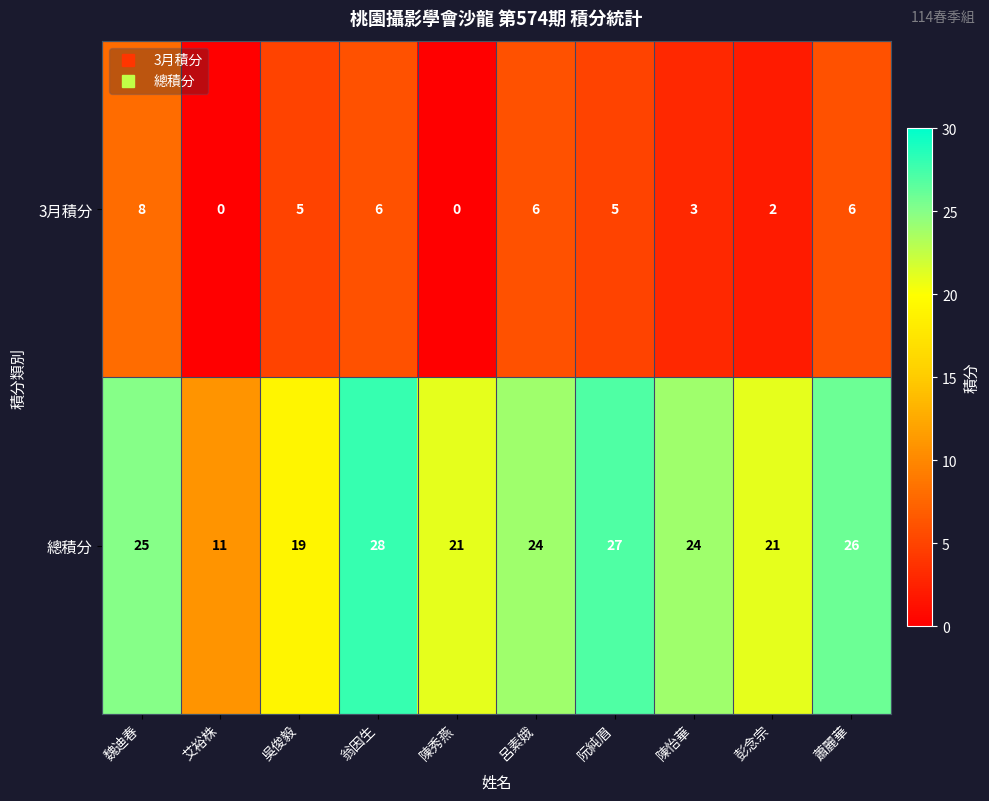

At which category is the sum across all series the highest?

翁因生